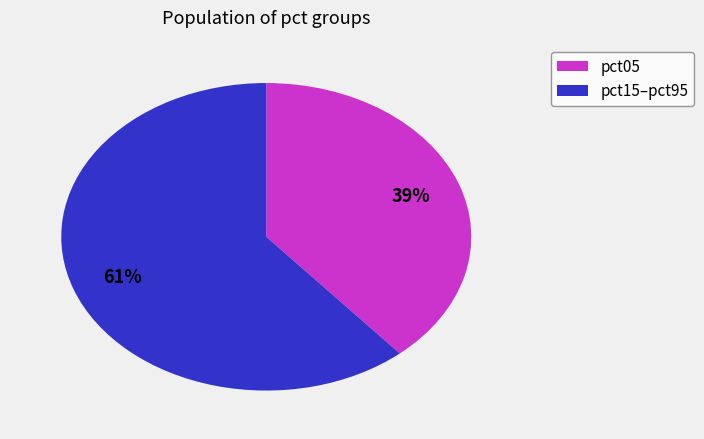

To the nearest percent, what is the average slice percentage?

50%